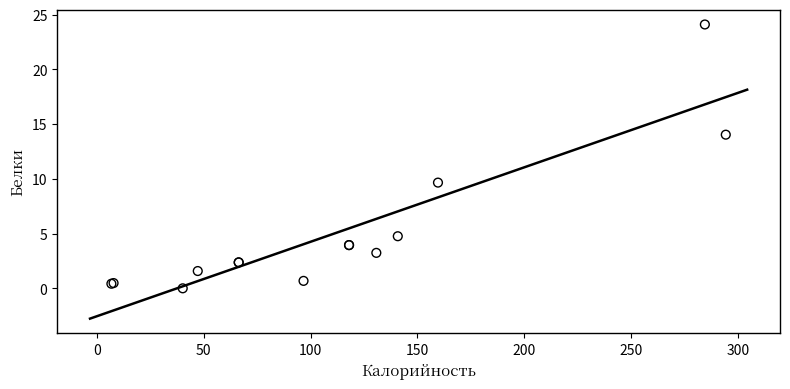

What Y value in the scatter plot is closest to 12?

14.0